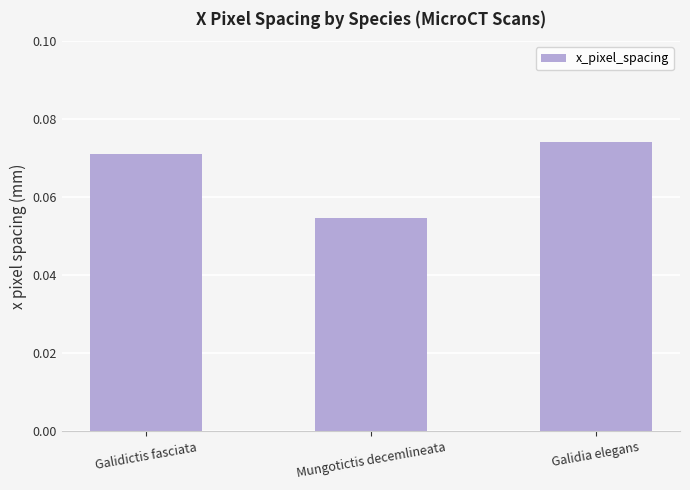

List the labels in order of value, largest first.

Galidia elegans, Galidictis fasciata, Mungotictis decemlineata